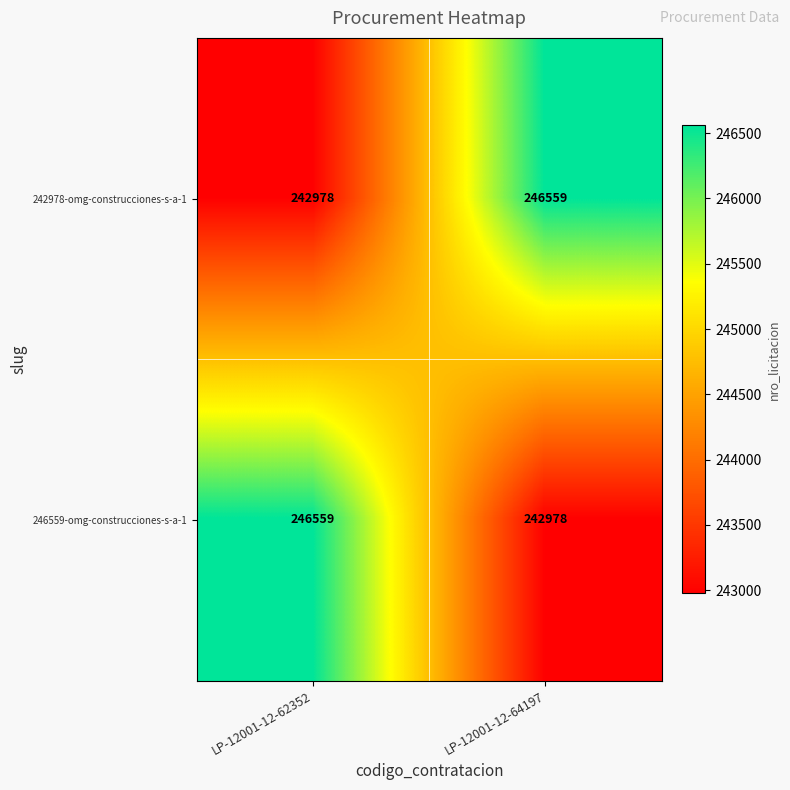

What is the difference between the highest and lowest values at LP-12001-12-64197?

3581